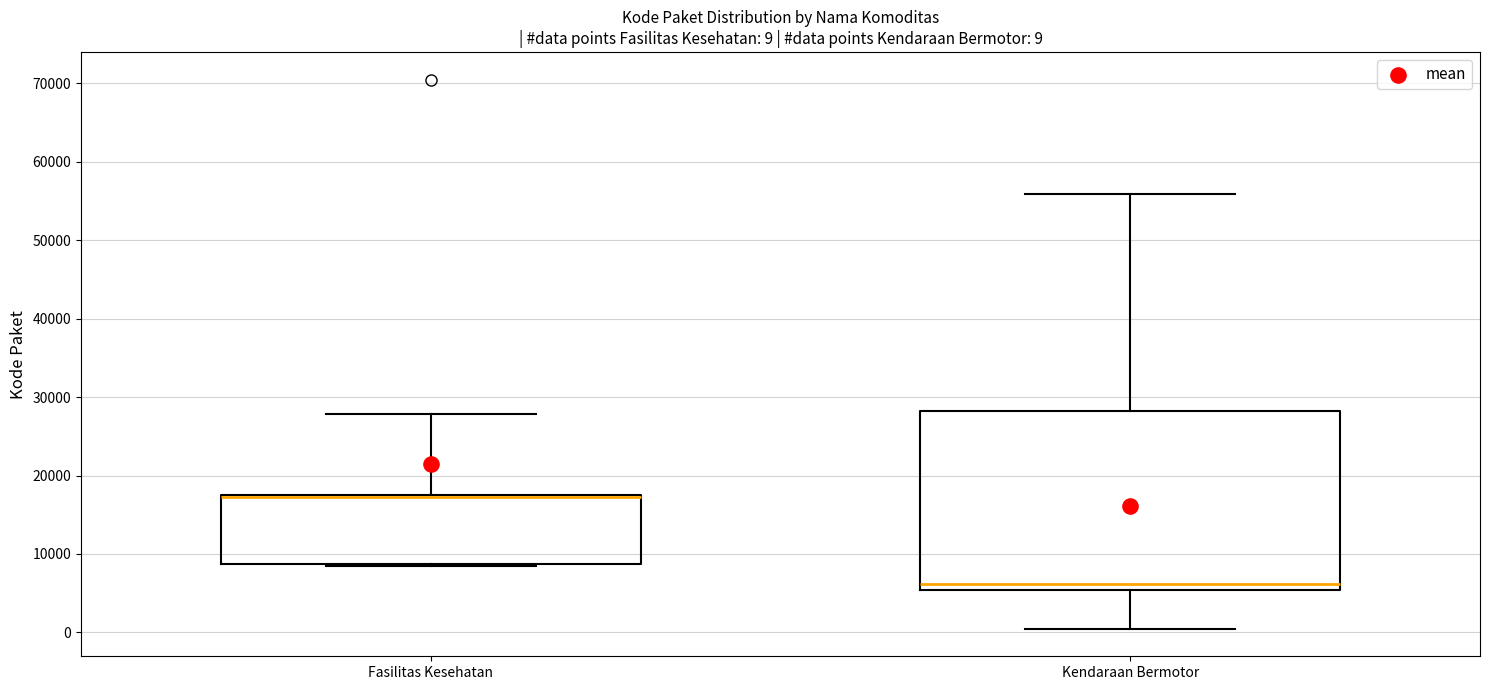

Which box is the tallest, from its lower edge to its upper edge?

Kendaraan Bermotor